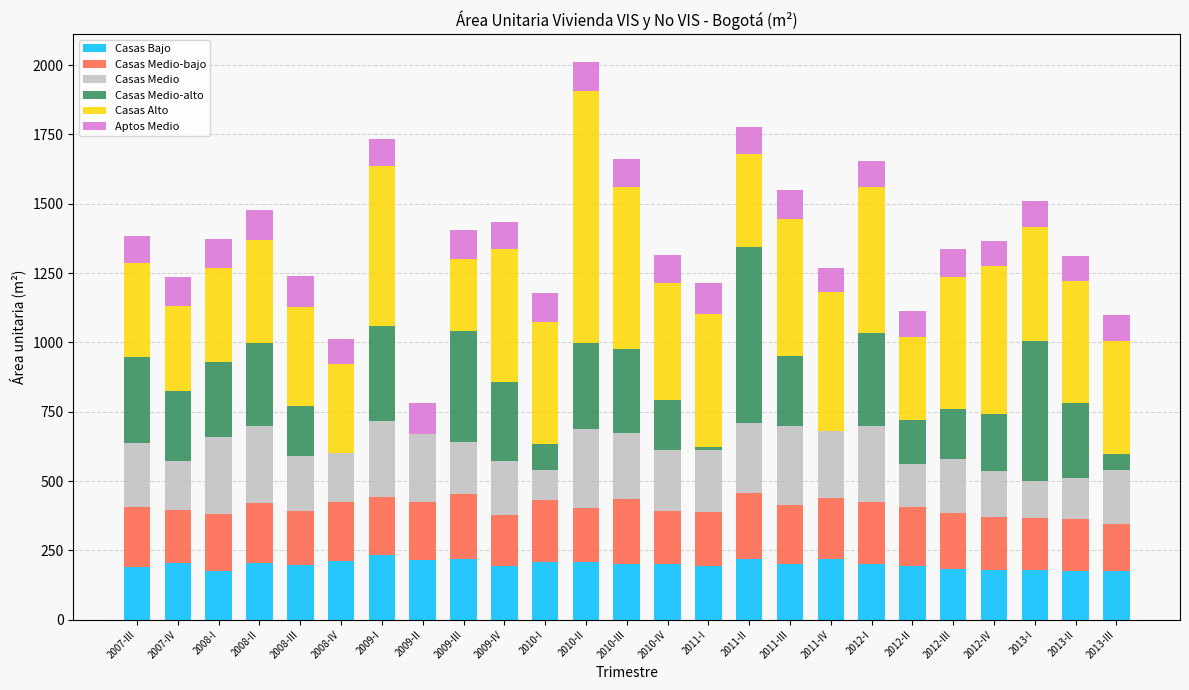

The Casas Alto series shows 357 at 2008-III. True or false?

True